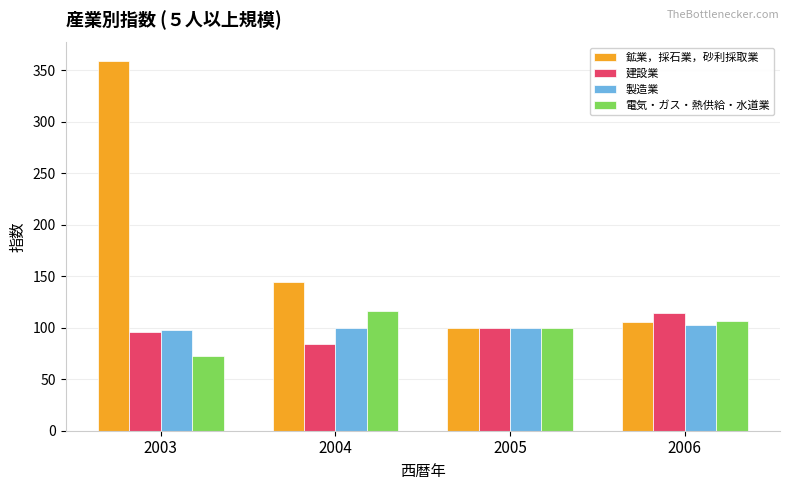

What is the spread (max minus min) of values at 2004?

60.3